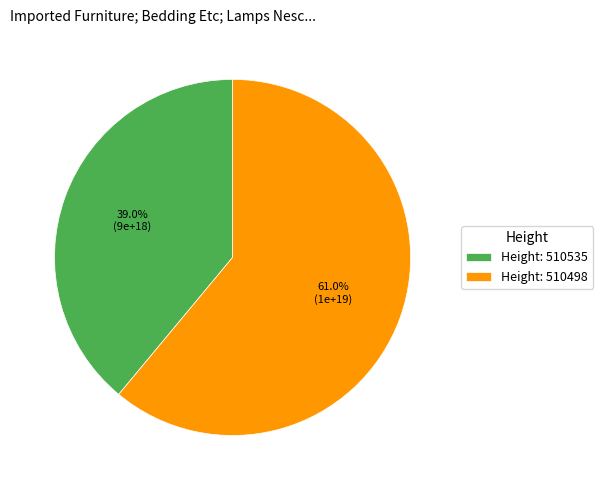

Rank the categories by value from lowest to highest.

Height: 510535, Height: 510498